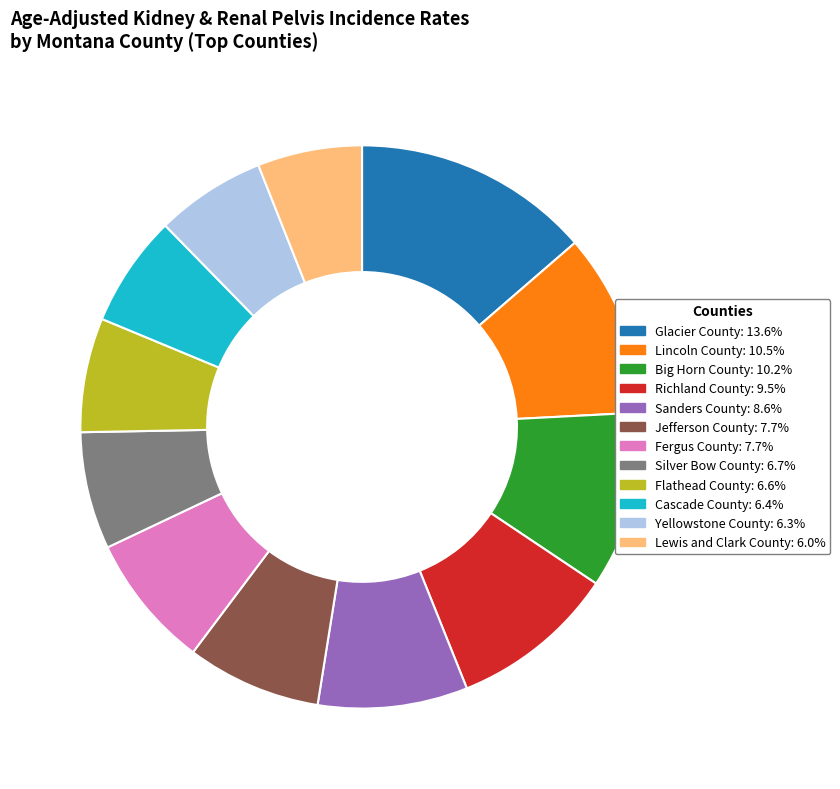

Is there a majority slice in this chart?

No